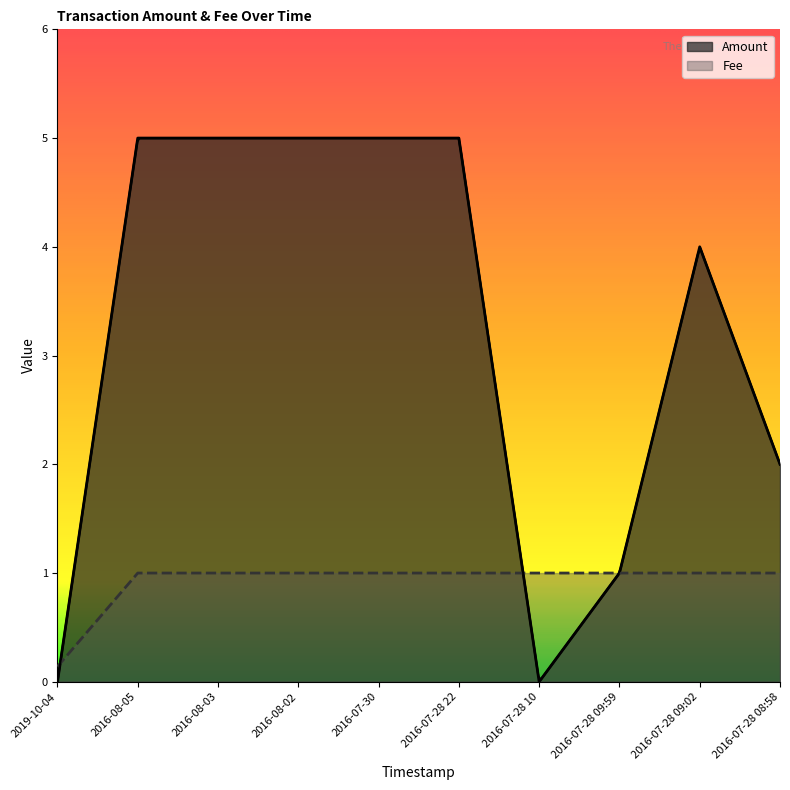

What is the label of the 8th point from the right?

2016-08-03